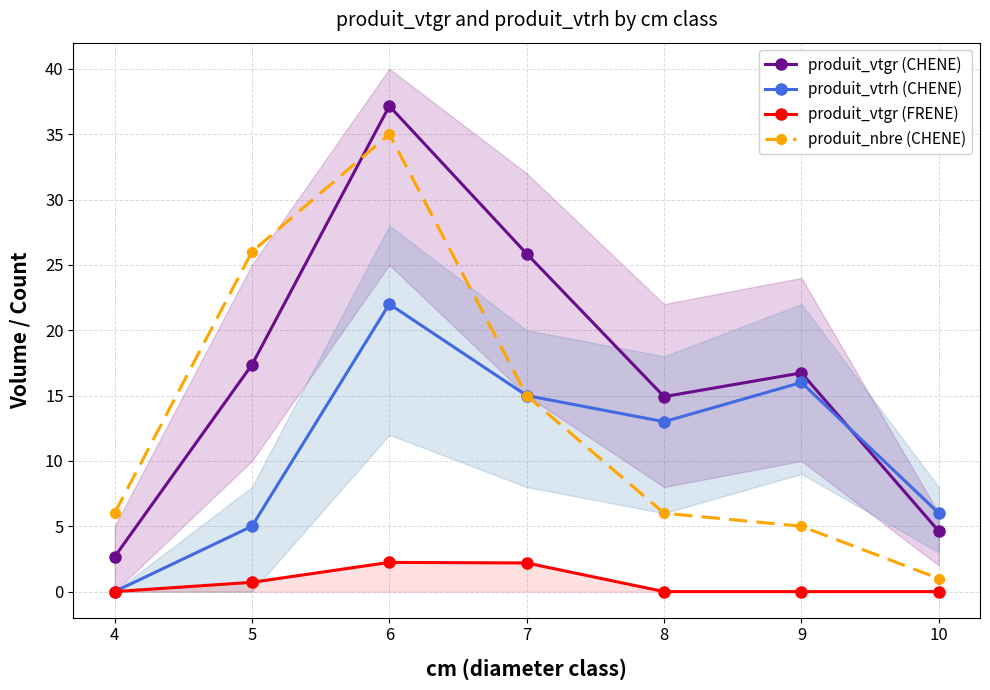

Where is produit_vtrh (CHENE) nearest to the value 11?

8